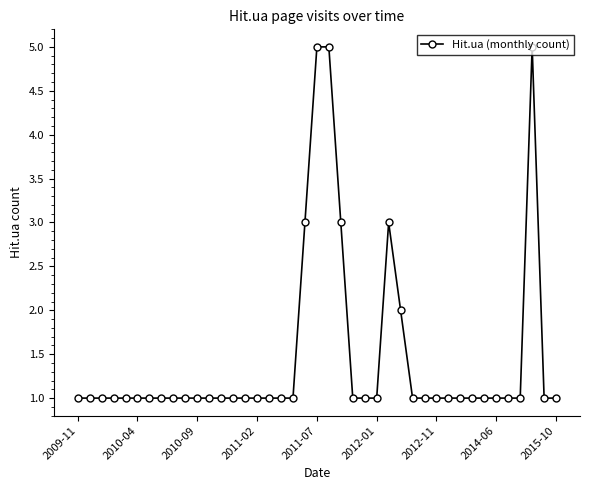

True or false: the data has more than 1 interior local peaks.

True